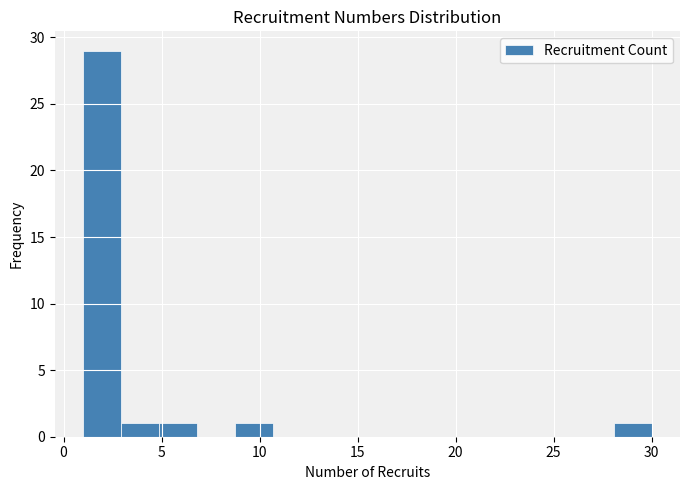

Read against the x-axis, roughly where is the centre of the tallest bar?

2.0